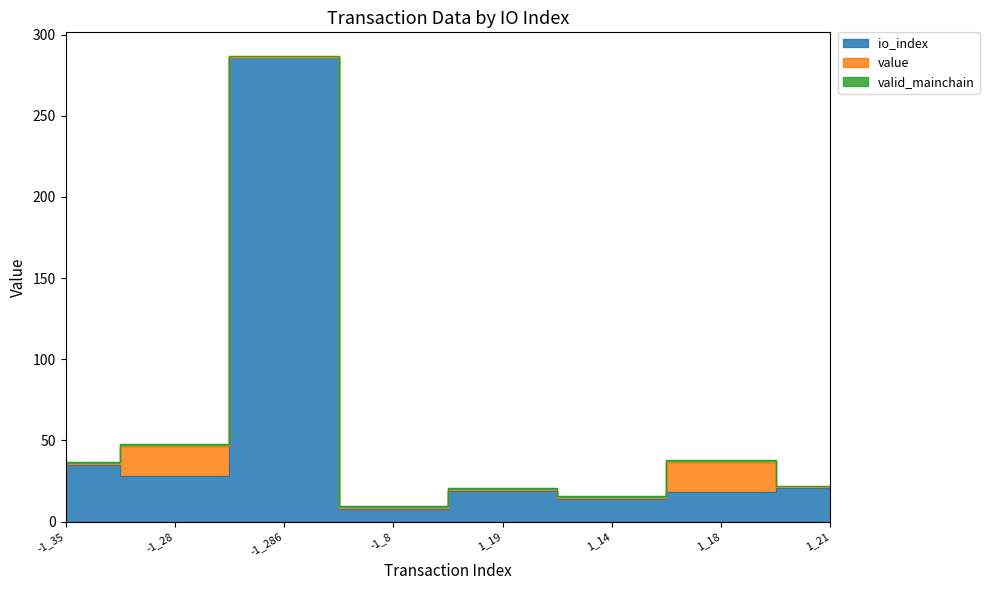

What is the lowest value of the value series?

0.1